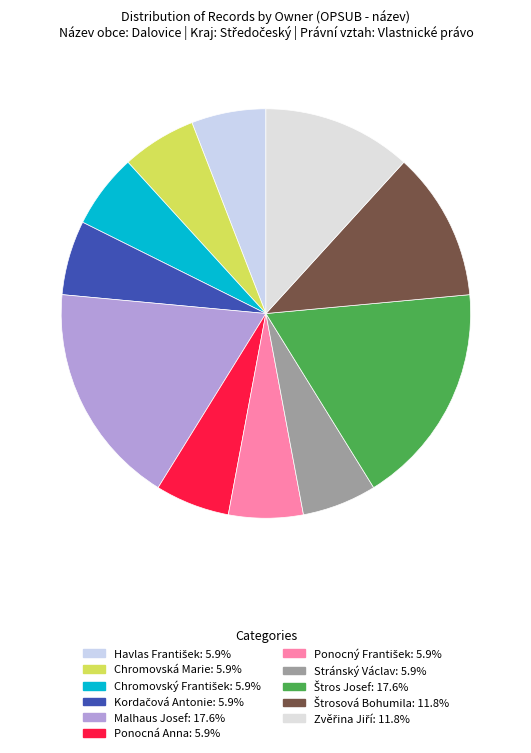

The Chromovská Marie slice represents 6% of the pie. True or false?

True